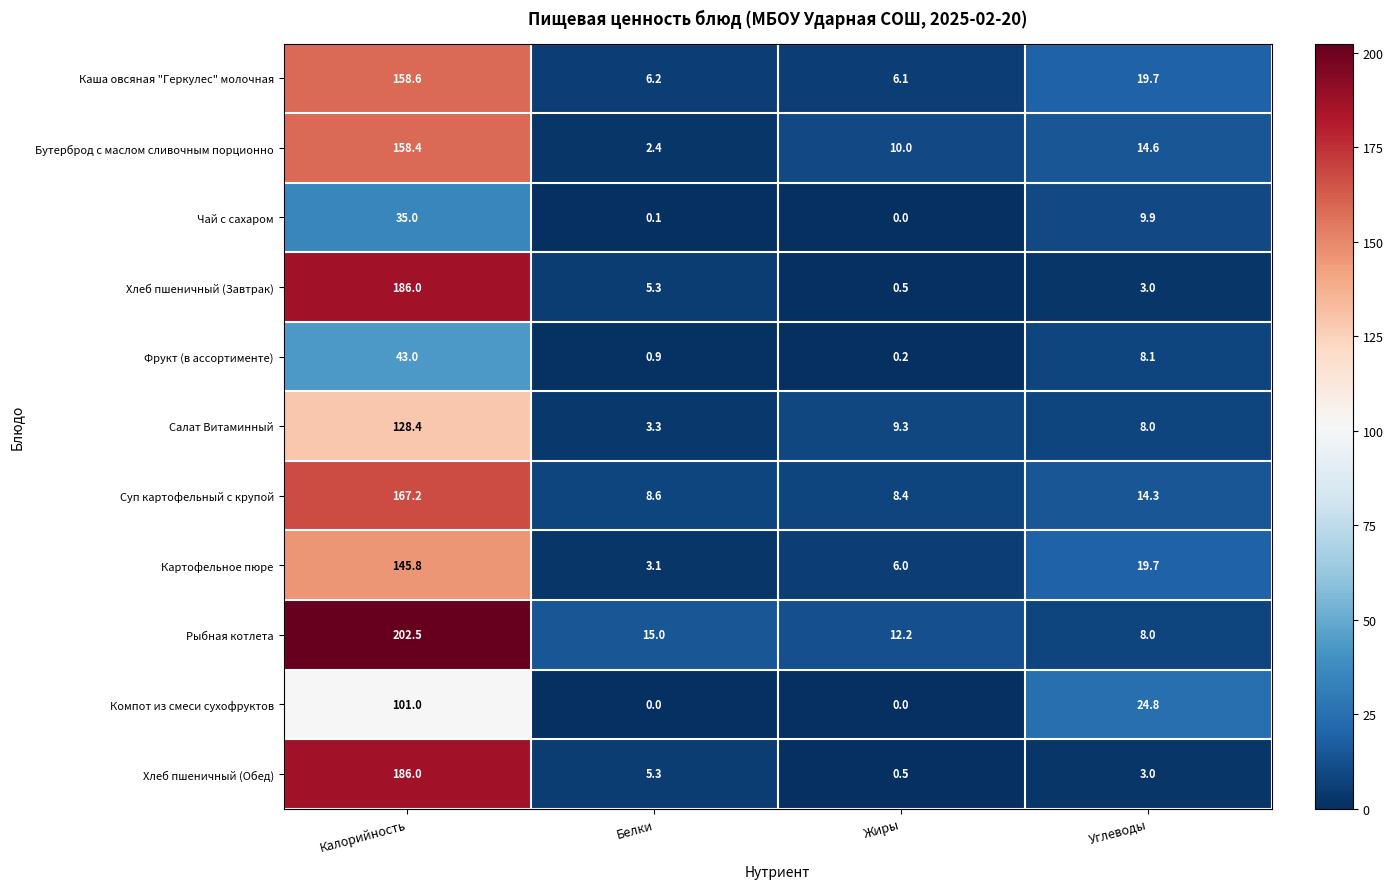

What value does the Хлеб пшеничный (Обед) series have at Жиры?

0.5